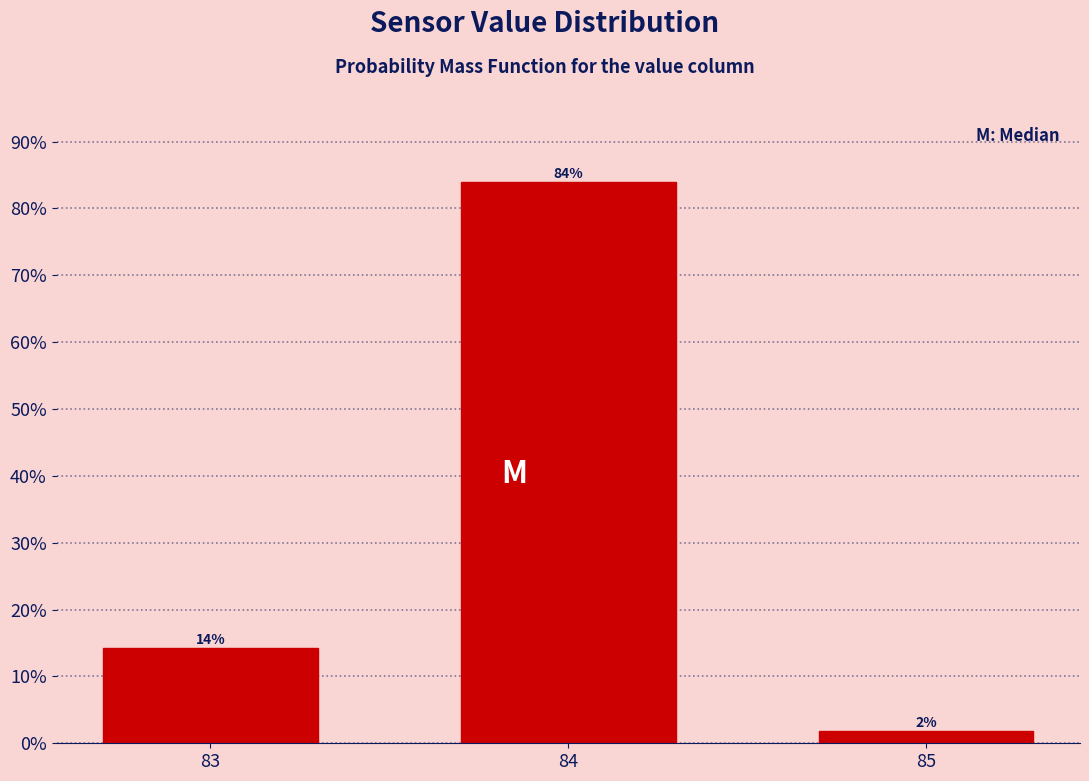

Does the chart contain any negative values?

No